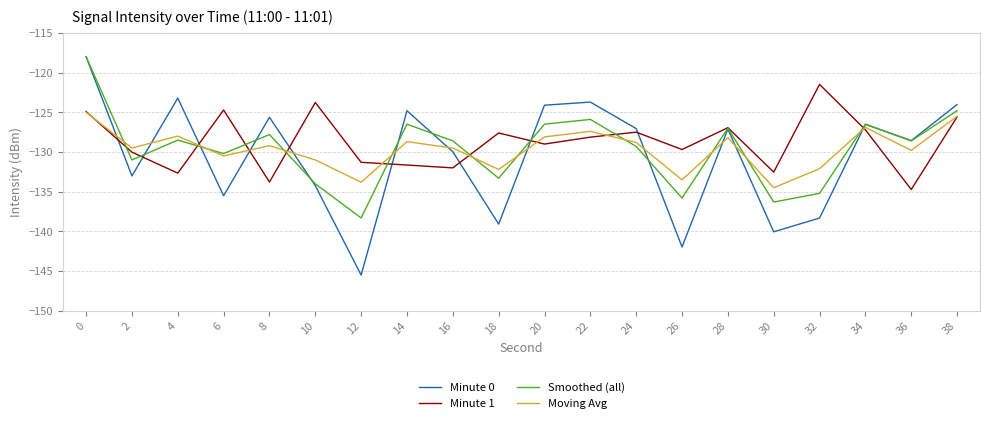

Rank the series at 14 from highest to lowest value.

Minute 0, Smoothed (all), Moving Avg, Minute 1